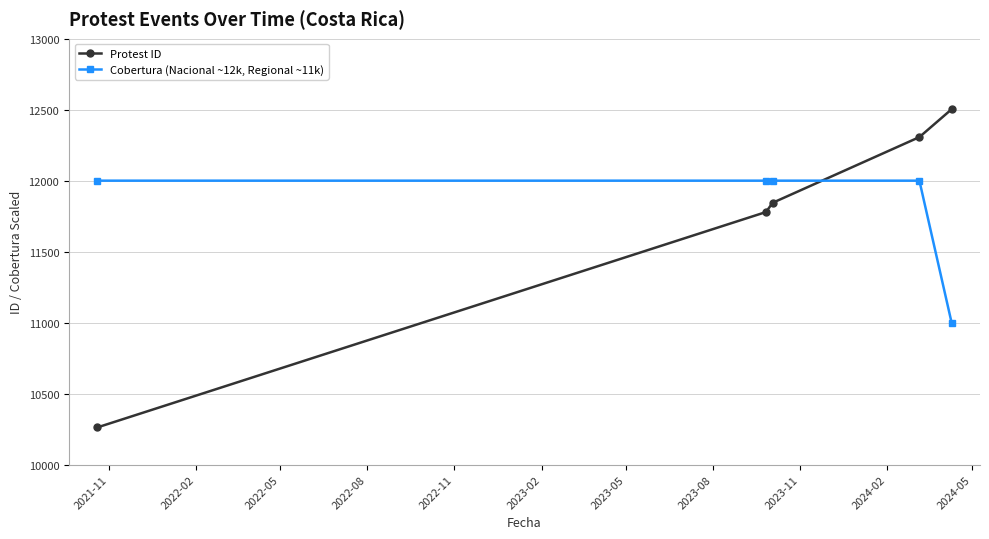

After their last crossing, which series has the higher values: Cobertura (Nacional ~12k, Regional ~11k) or Protest ID?

Protest ID